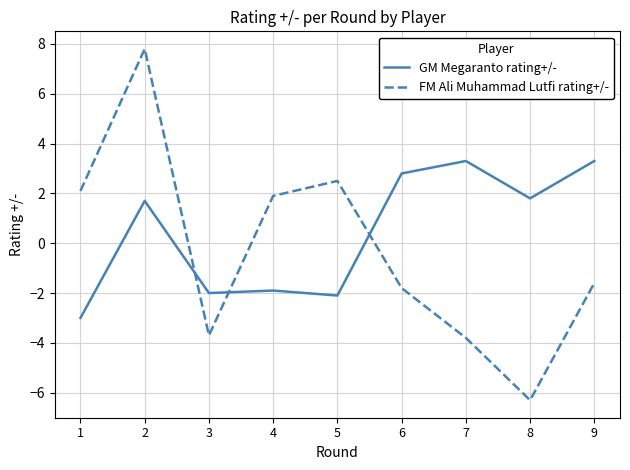

Is this an area chart (filled region under the line)?

No